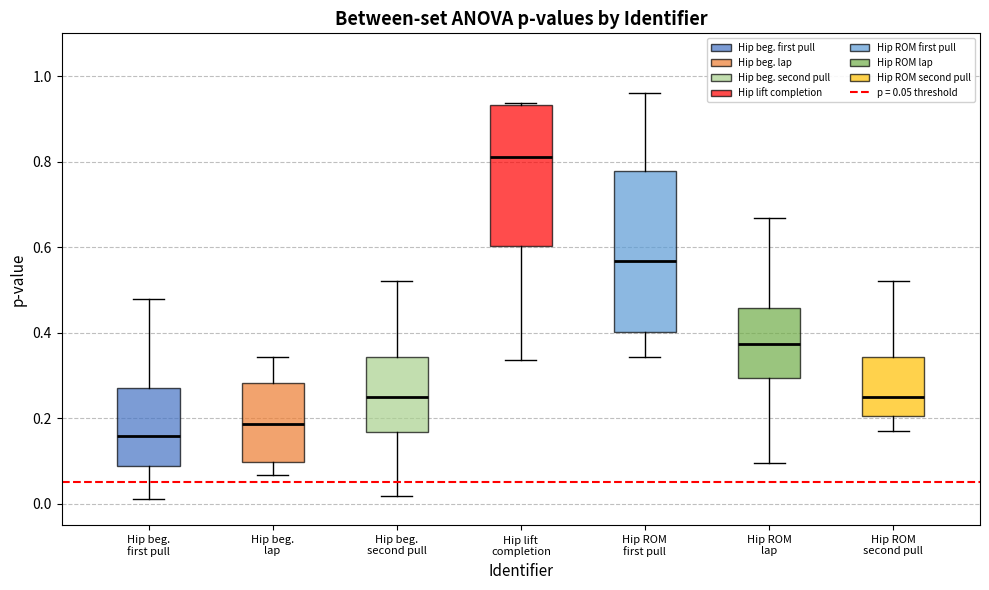

Reading left to right, read every box against the y-axis: the position of its median line, the range the box covers, and the ends of its whiskers. The values are not printed on the chart, so give them approximately, as read against the axis.

Hip beg. first pull: median 0.16, box 0.08 to 0.28, whiskers 0.02 to 0.48
Hip beg. lap: median 0.18, box 0.10 to 0.28, whiskers 0.06 to 0.34
Hip beg. second pull: median 0.26, box 0.16 to 0.34, whiskers 0.02 to 0.52
Hip lift completion: median 0.82, box 0.60 to 0.94, whiskers 0.34 to 0.94
Hip ROM first pull: median 0.56, box 0.40 to 0.78, whiskers 0.34 to 0.96
Hip ROM lap: median 0.38, box 0.30 to 0.46, whiskers 0.10 to 0.66
Hip ROM second pull: median 0.26, box 0.20 to 0.34, whiskers 0.18 to 0.52